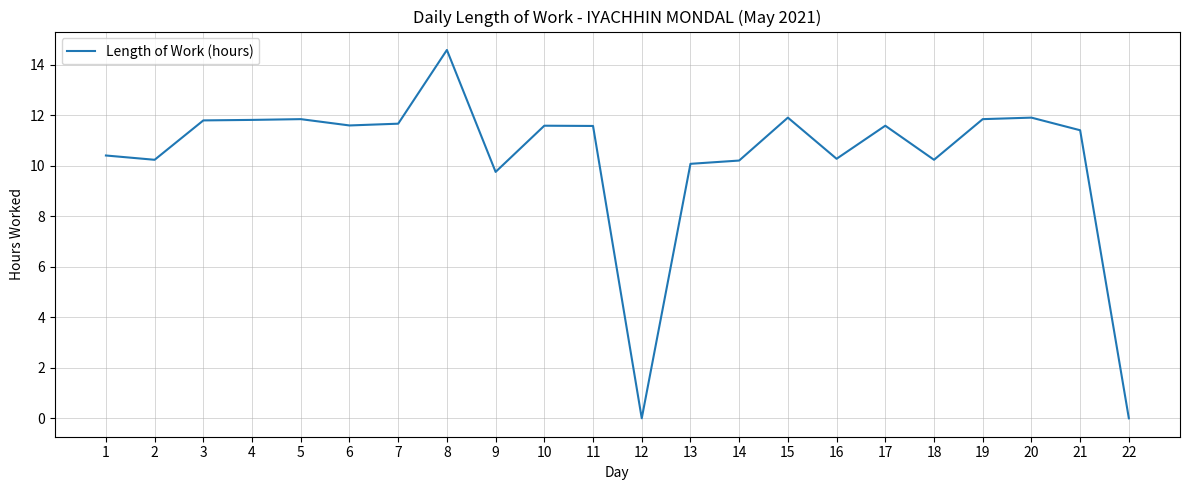

What is the difference between the maximum and minimum values?

14.6